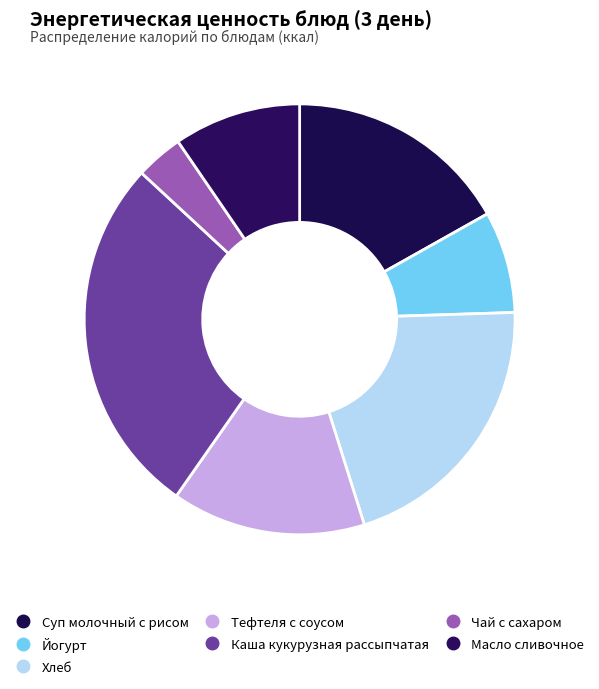

What percentage is NOT represented by Хлеб?

79.3%